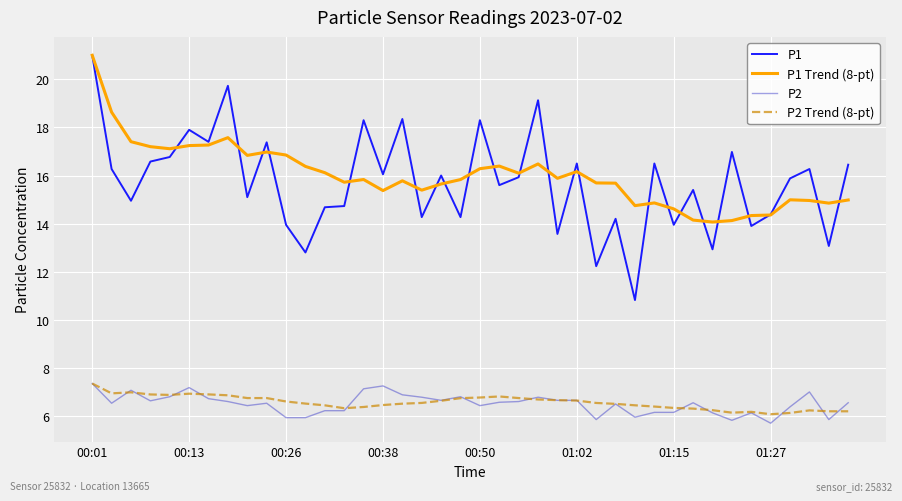

True or false: P1 Trend (8-pt) and P1 intersect in this chart.

True